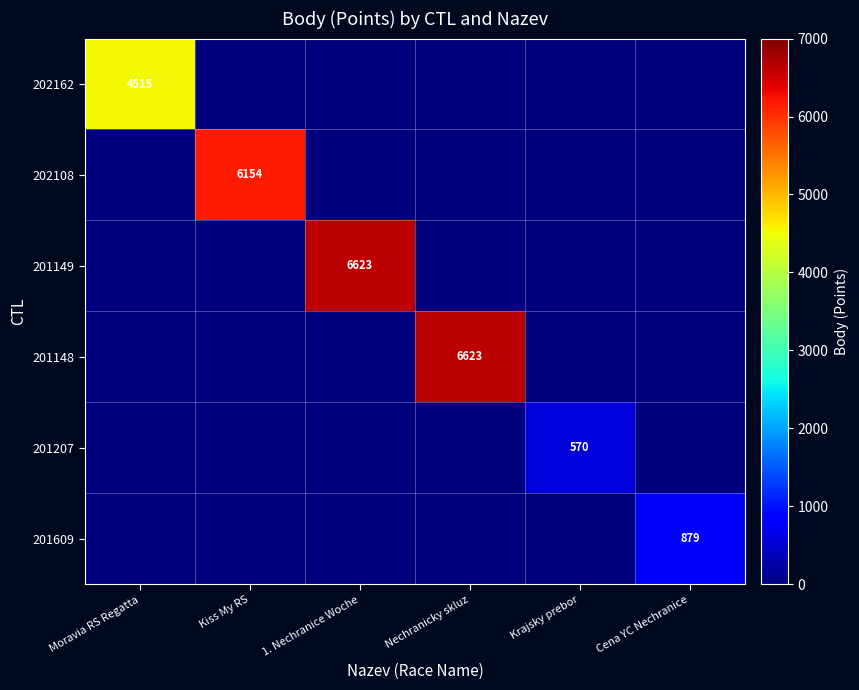

Is it true that 202108 equals 6154 at Kiss My RS?

True